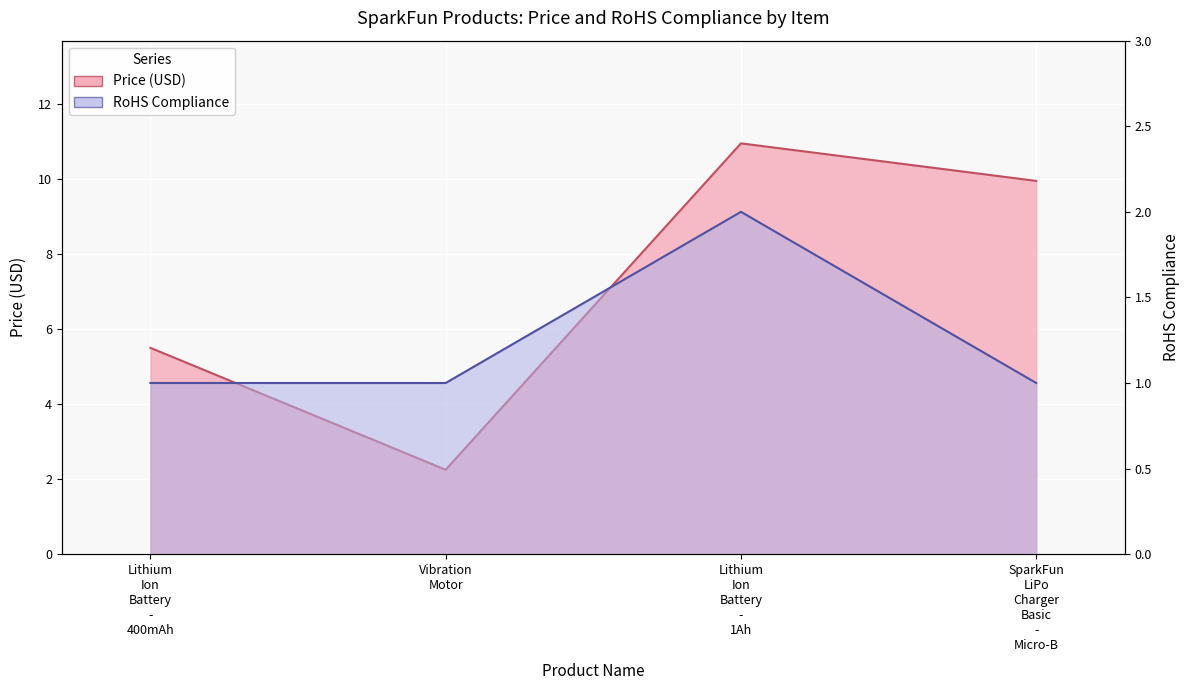

The RoHS Compliance series shows 1.0 at SparkFun LiPo Charger Basic - Micro-B. True or false?

True